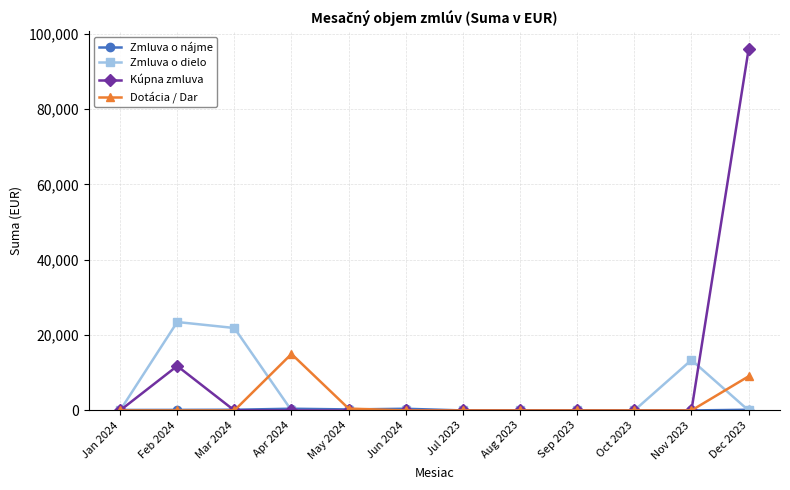

What is the maximum value shown in the chart?

95836.8